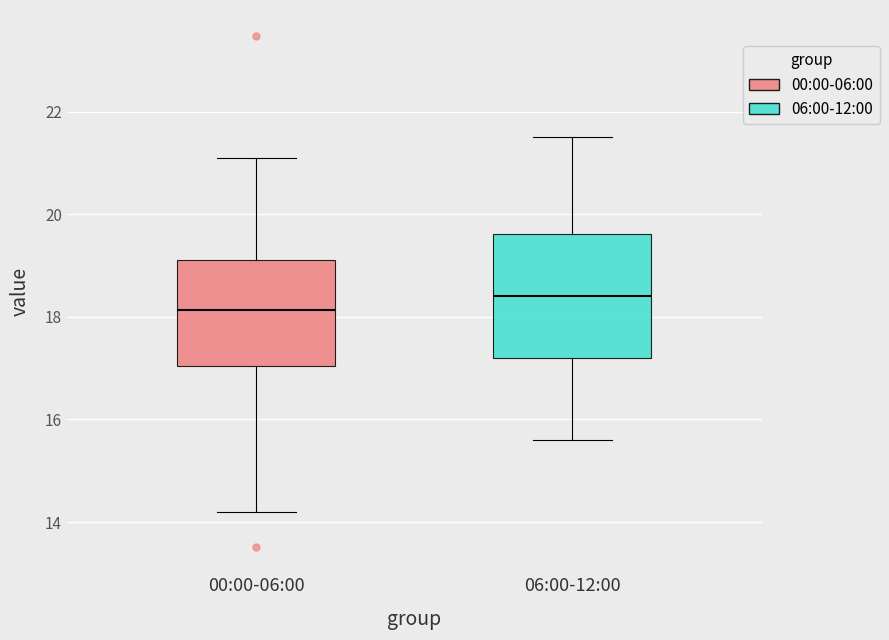

Reading left to right, transcribe this box plot: for each box, give where its median line is, the range the box spans, and where its two whiskers end, as read against the y-axis. The values are not printed on the chart, so give them approximately, as read against the axis.

00:00-06:00: median 18.2, box 17.0 to 19.2, whiskers 14.2 to 21.2
06:00-12:00: median 18.4, box 17.2 to 19.6, whiskers 15.6 to 21.6